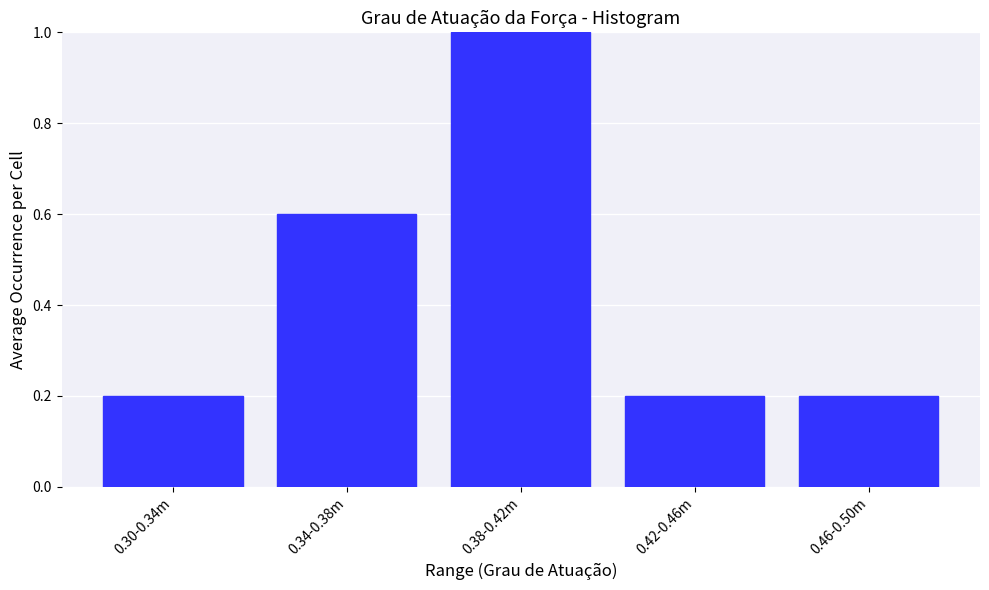

Reading left to right, extract all data points from this chart.

0.2	0.6	1.0	0.2	0.2